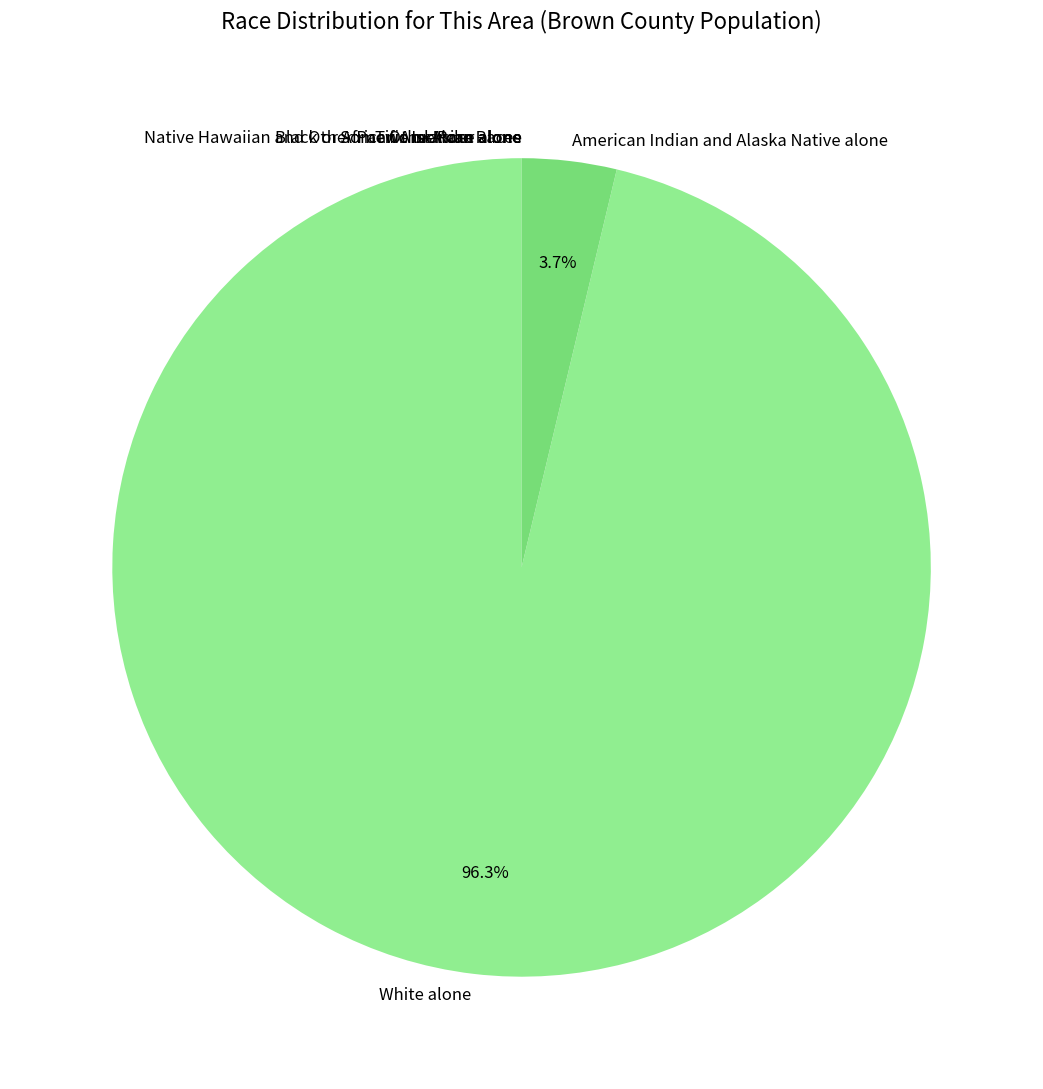

Which category has the biggest portion of the pie?

White alone